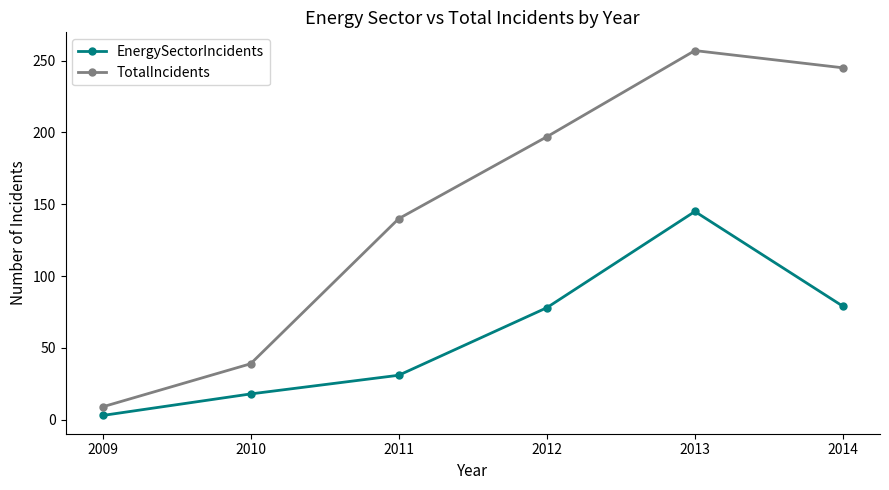

At which label does TotalIncidents reach its minimum?

2009